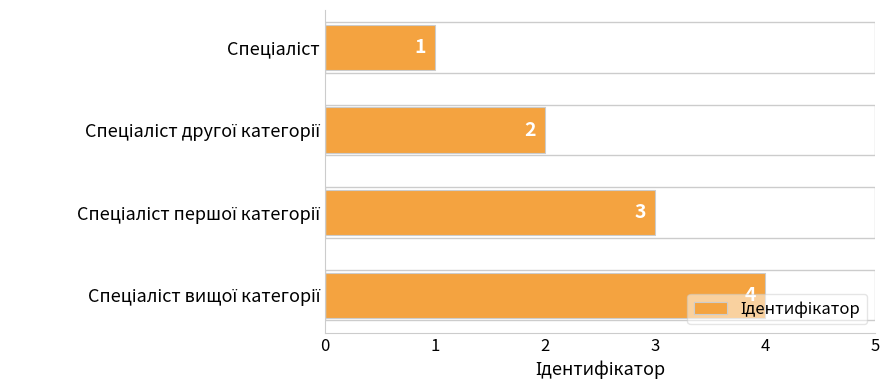

What is the value of the 1st bar from the top?

1